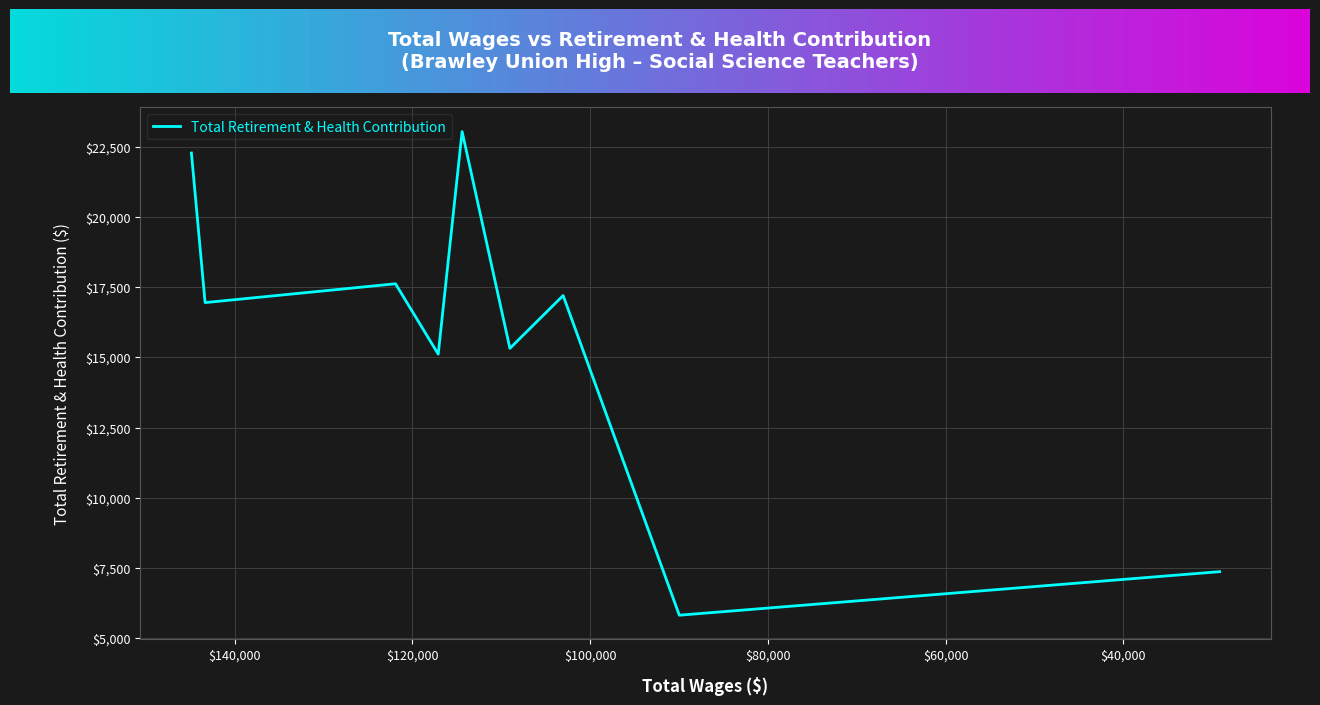

Does the chart display data point markers on the line(s)?

No